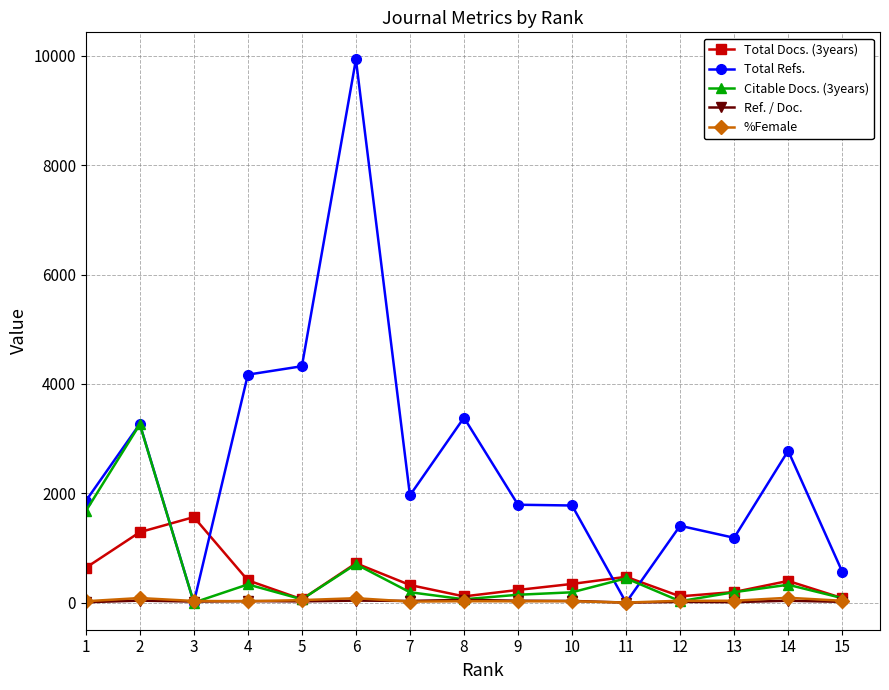

Which series has the largest total across all categories?

Total Refs.